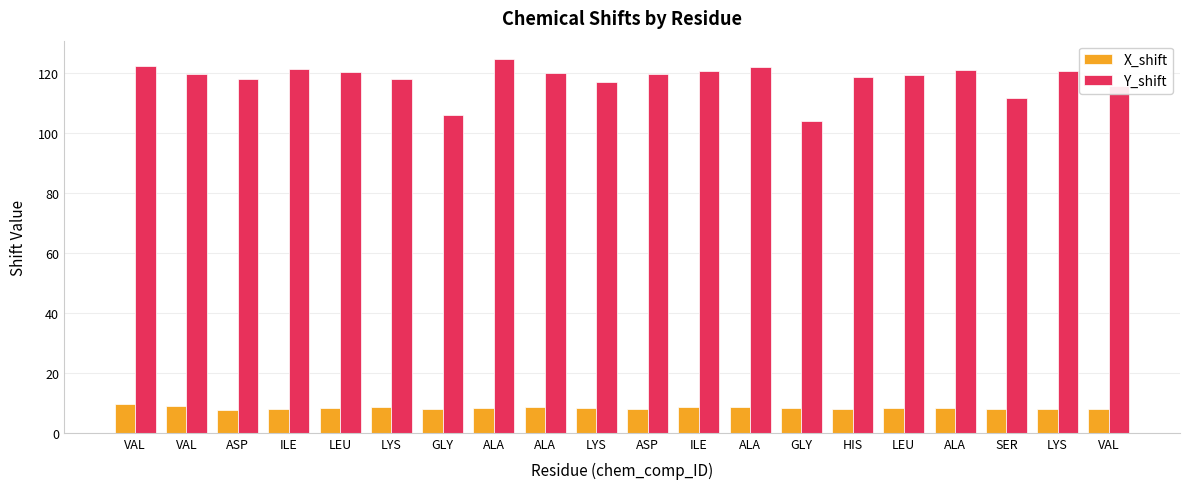

The X_shift series shows 3.6 at VAL. True or false?

False